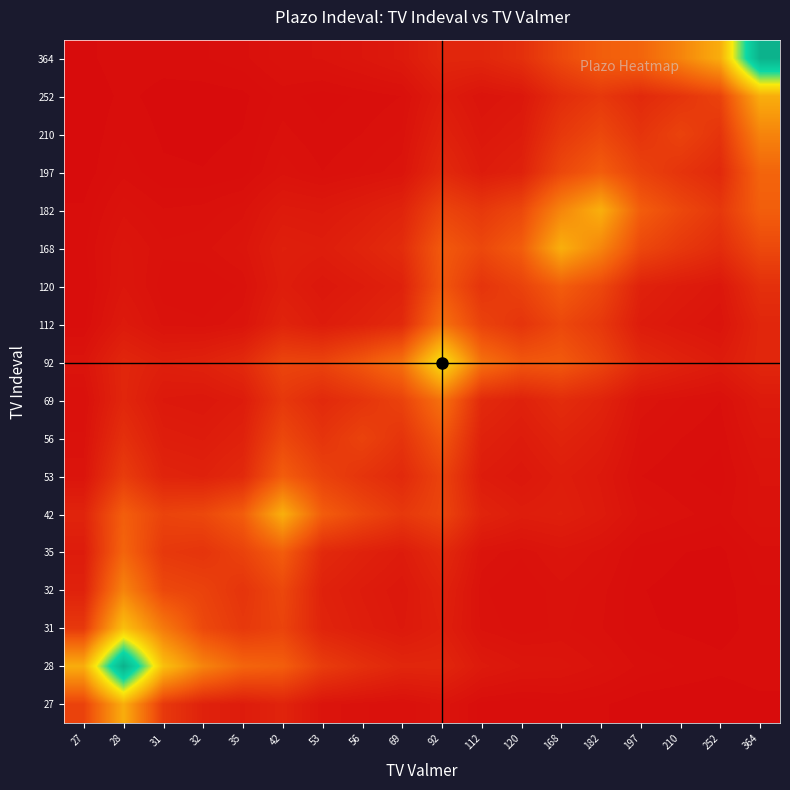

At how many categories does at least one series exceed 1?

18